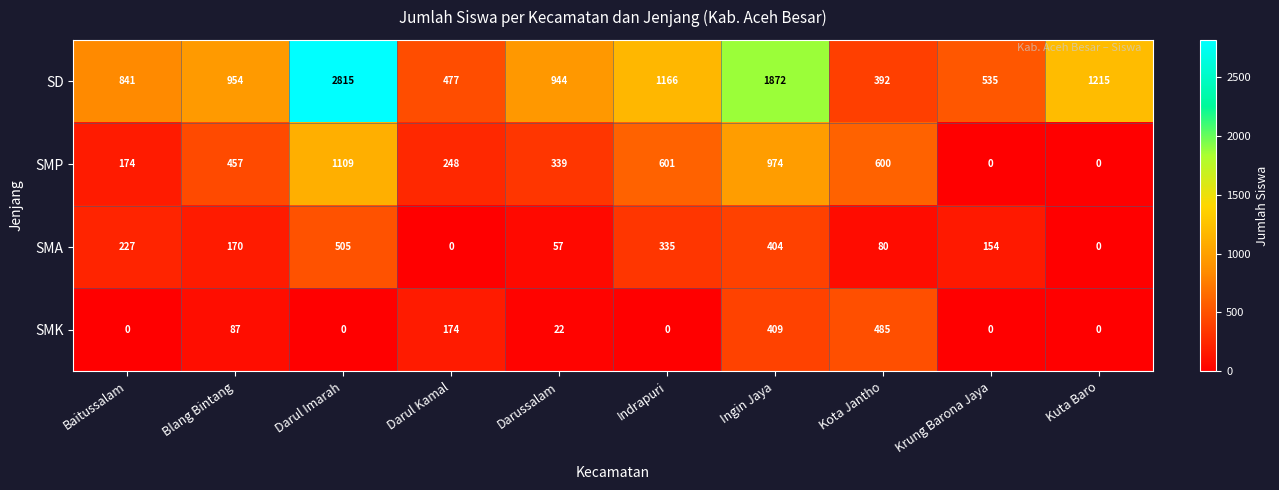

What is the difference between the maximum and second lowest values in the SMP series?

1109